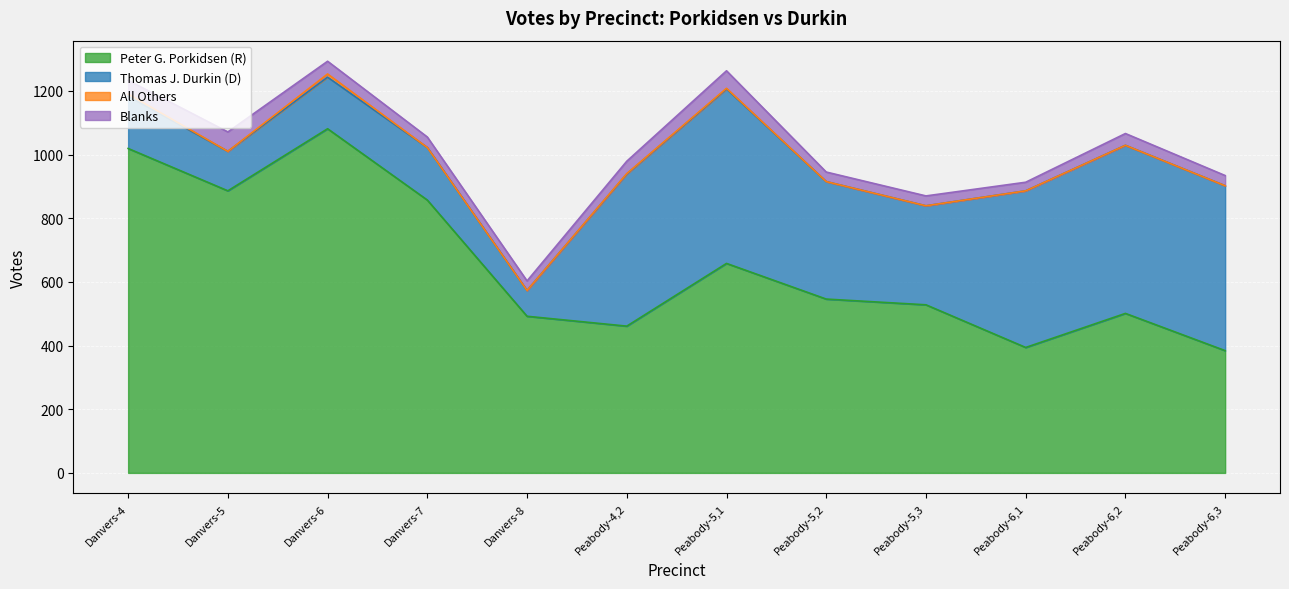

How many interior local valleys does the Peter G. Porkidsen (R) series have?

3